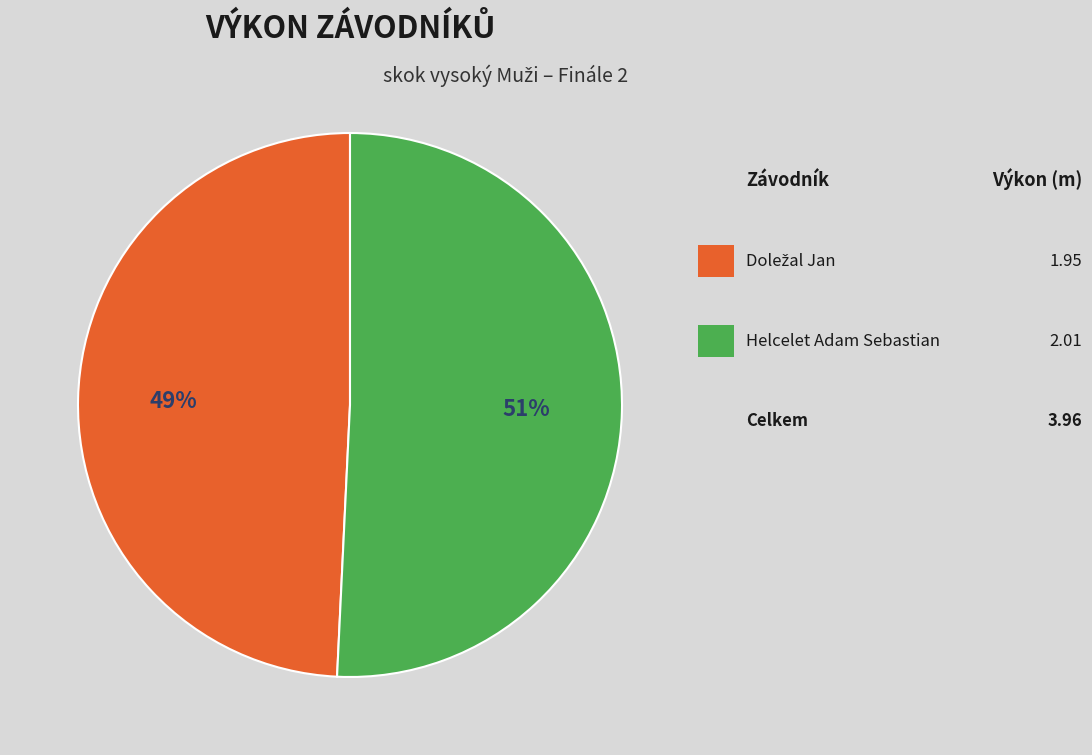

To the nearest percent, what is the difference between the largest and smallest slice percentages?

2%